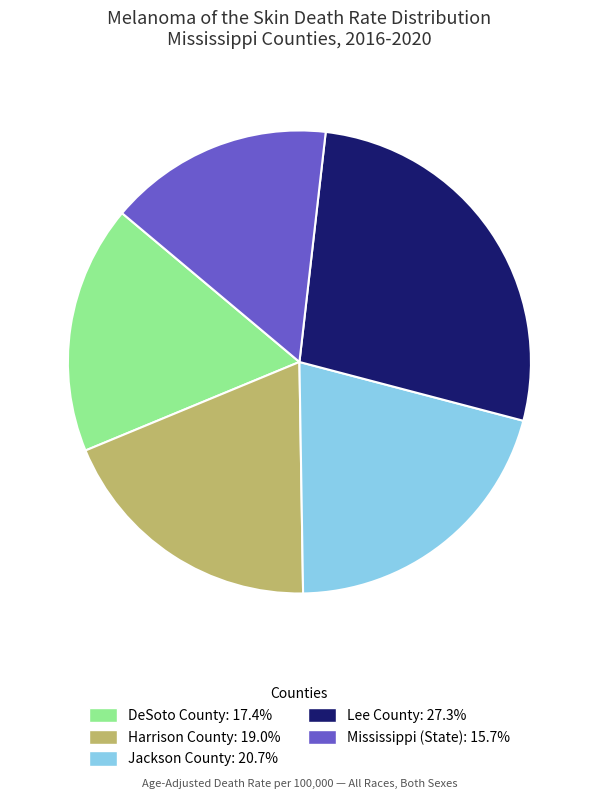

Approximately how many times larger is the value at Harrison County compared to Lee County?

0.7